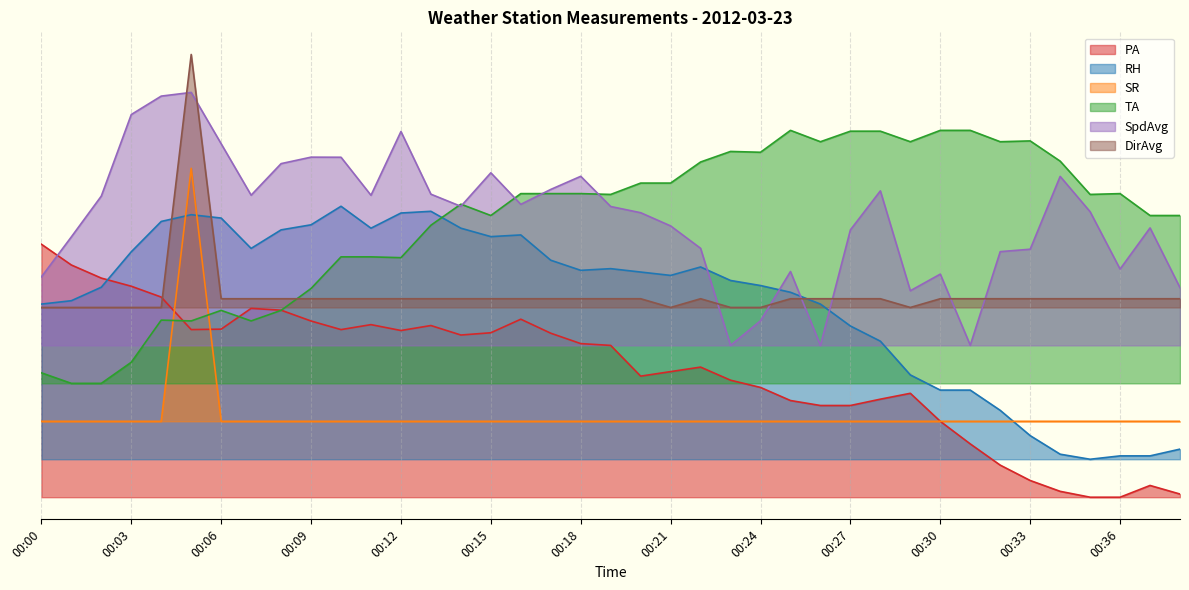

What is the difference between the highest and lowest values at 00:29?

1.1